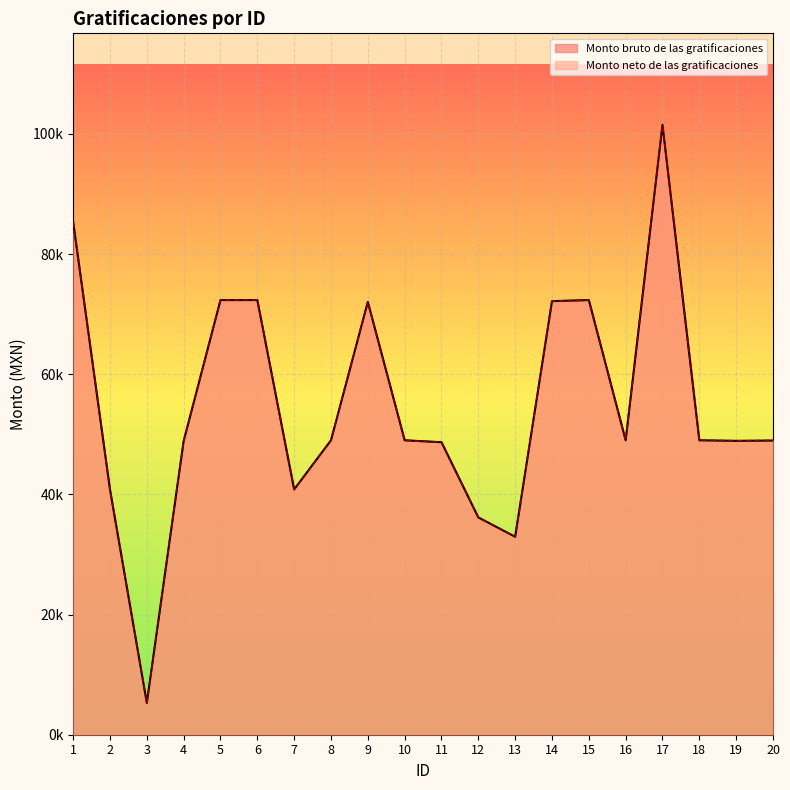

True or false: Monto bruto de las gratificaciones and Monto neto de las gratificaciones cross at least once.

False